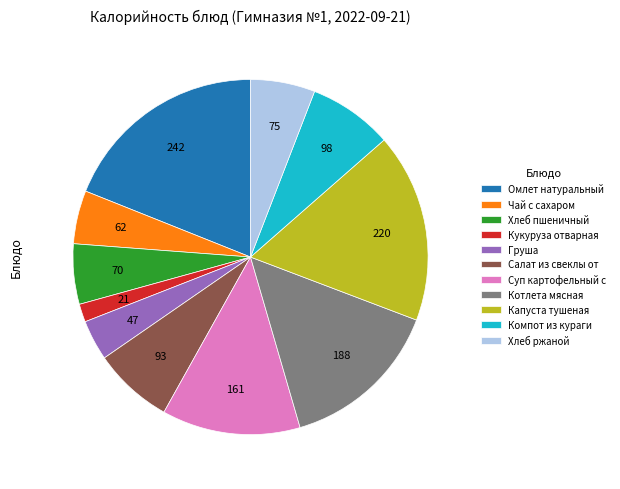

Which has a higher value, Салат из свеклы от or Суп картофельный с?

Суп картофельный с